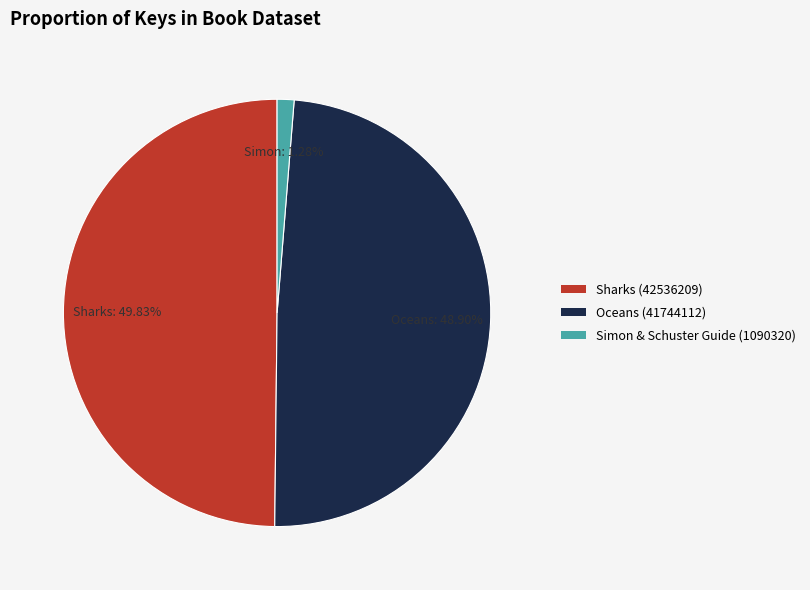

To the nearest percent, what is the combined percentage of Sharks (42536209) and Oceans (41744112)?

99%